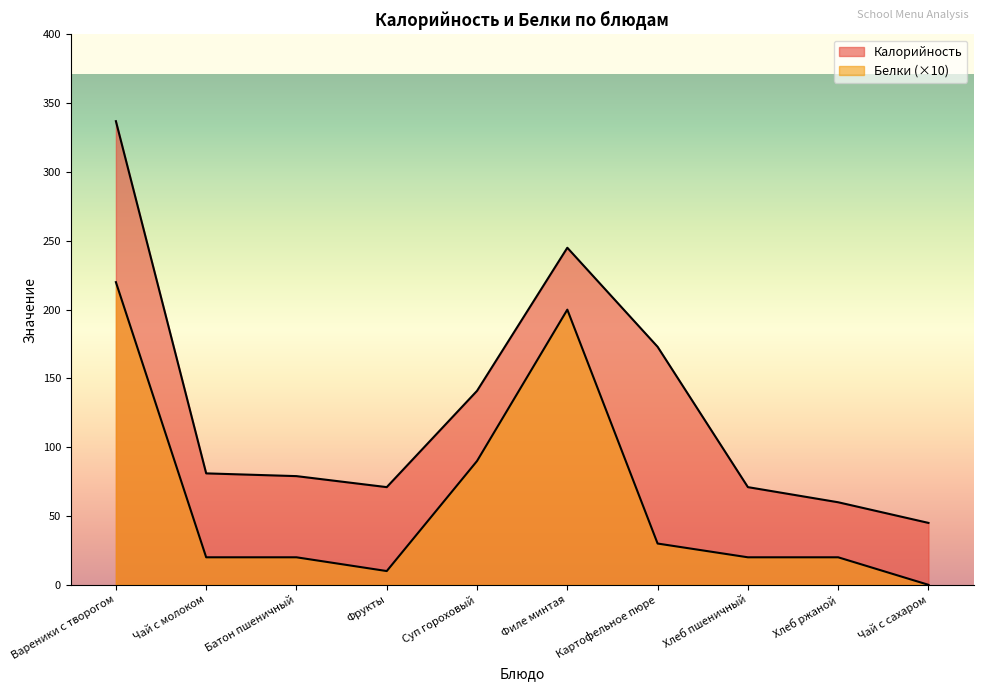

At which category is the sum across all series the highest?

Вареники с творогом